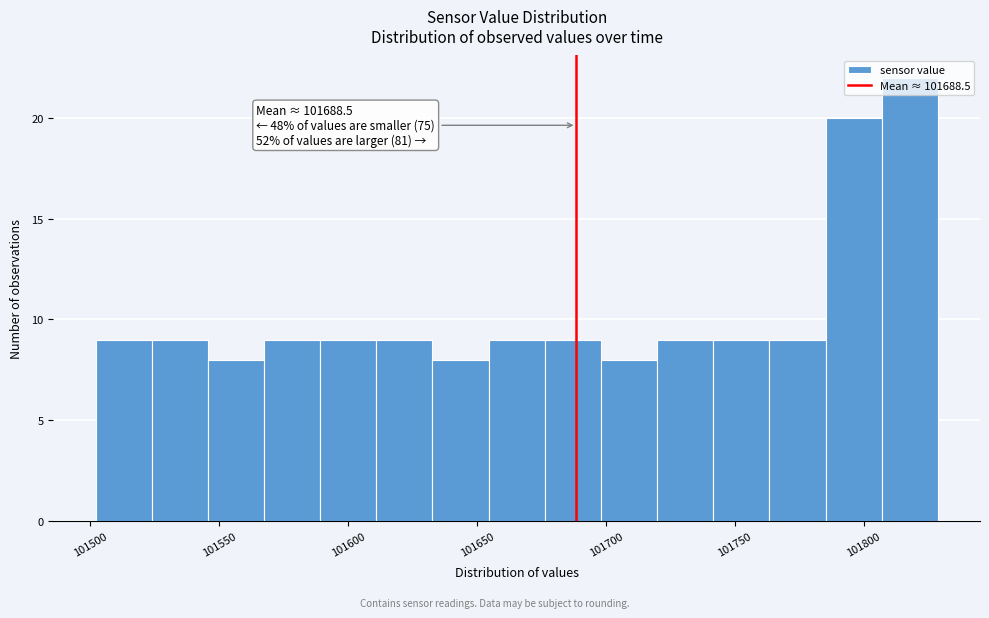

Over which range of the x-axis is the bar tallest?

101805 to 101830